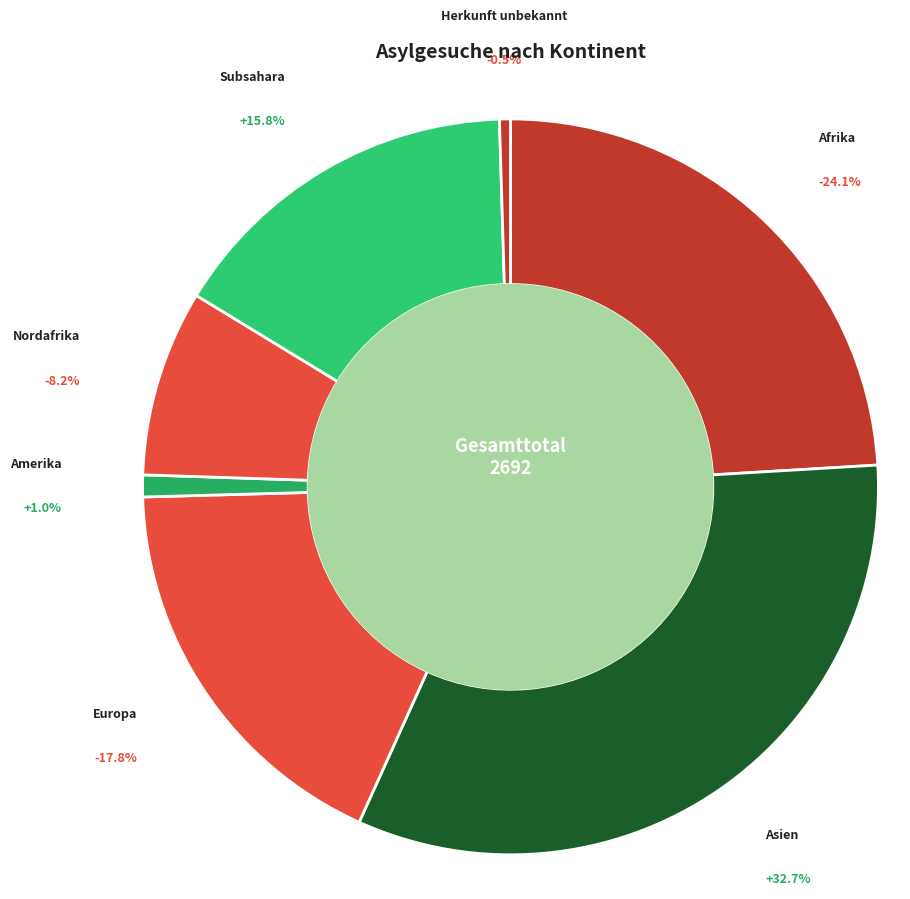

To the nearest percent, what portion does Asien represent?

33%